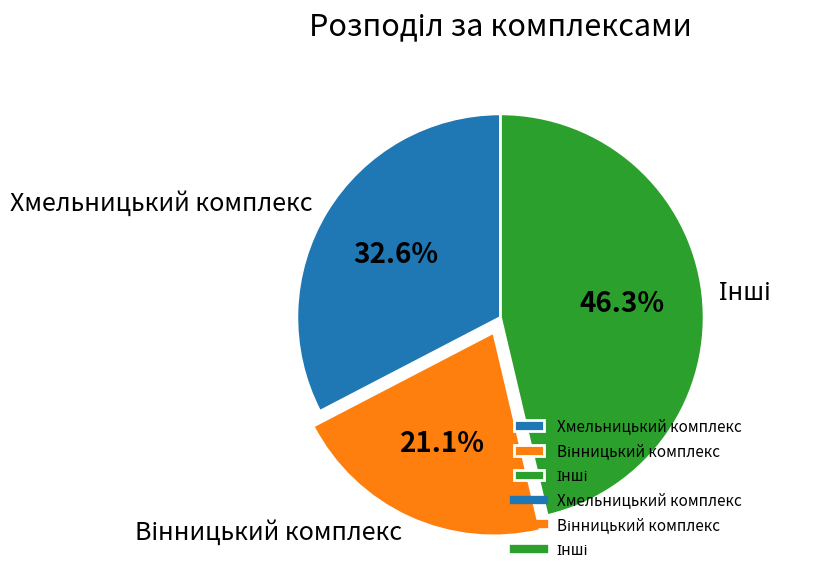

How many slices are in this pie chart?

3